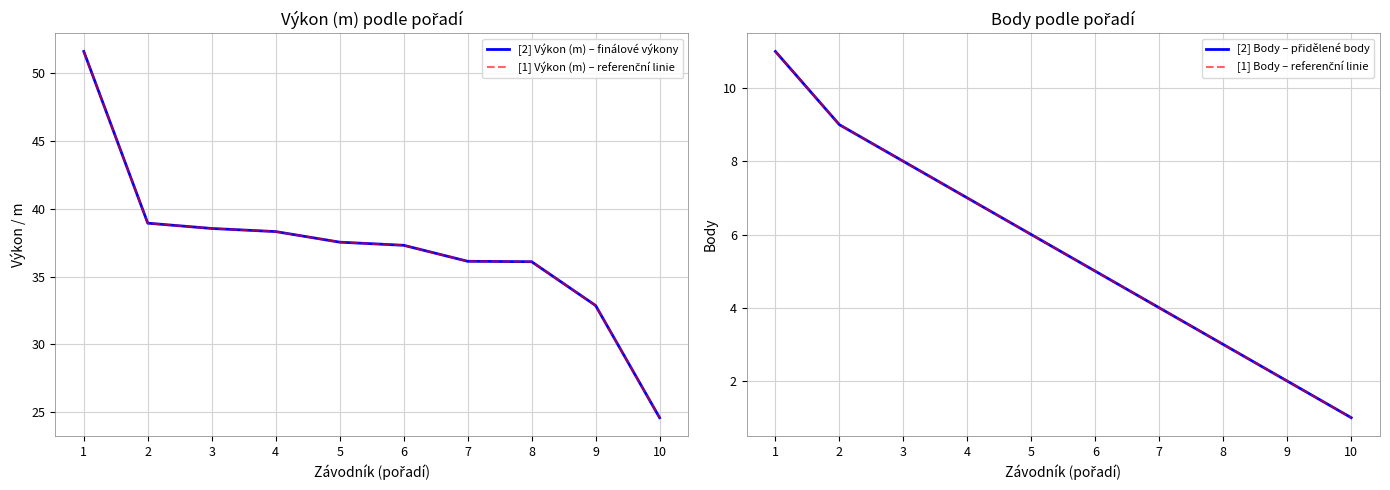

How many values in the [2] Body – přidělené body series are below 6?

5